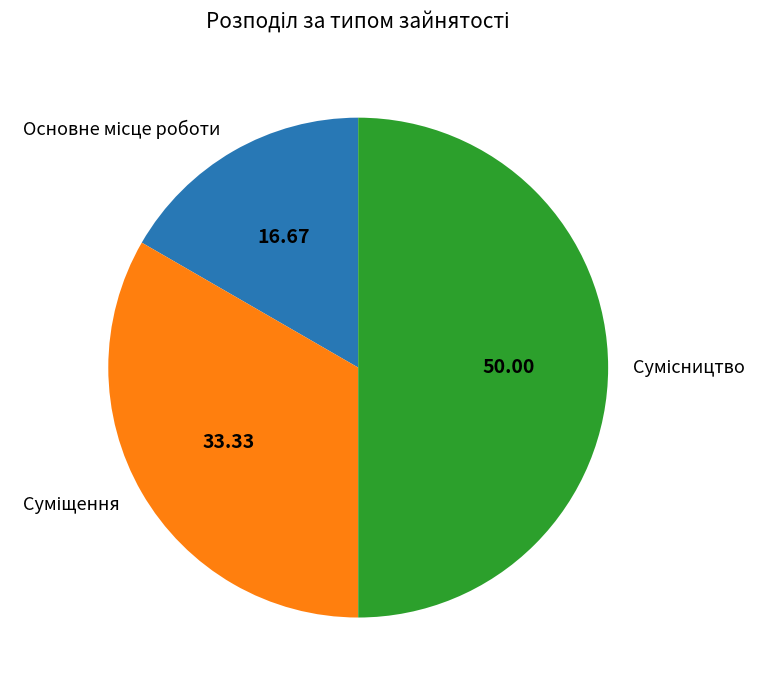

What is the total percentage of Суміщення and Основне місце роботи?

50.0%